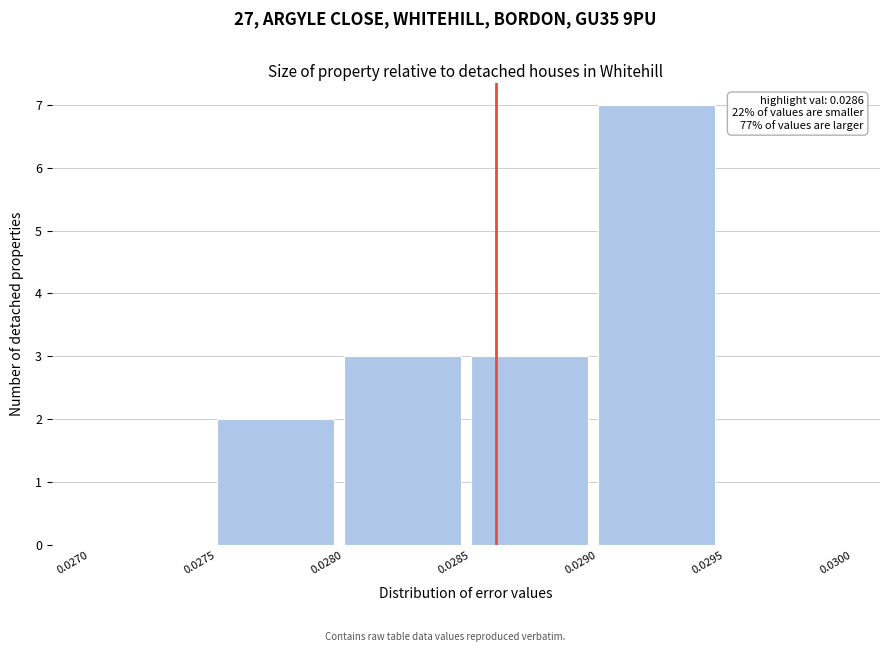

Over which range of the x-axis is the bar tallest?

0.0290 to 0.0295